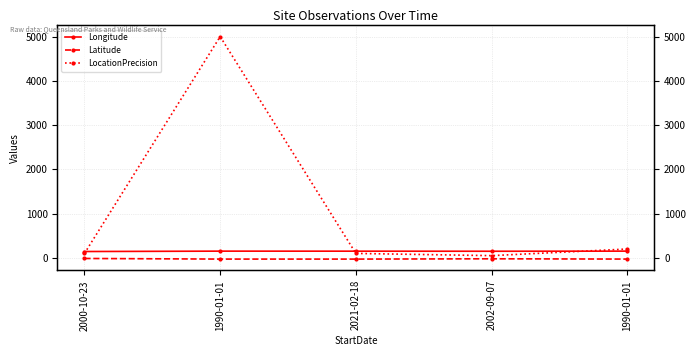

What is the label of the 1st point from the right?

1990-01-01